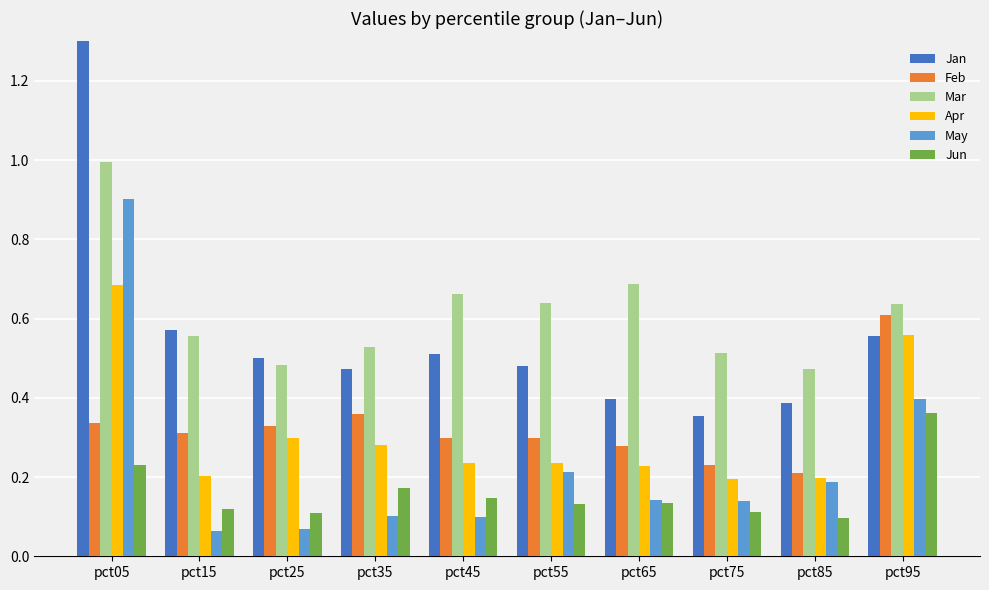

Are the bars horizontal?

No